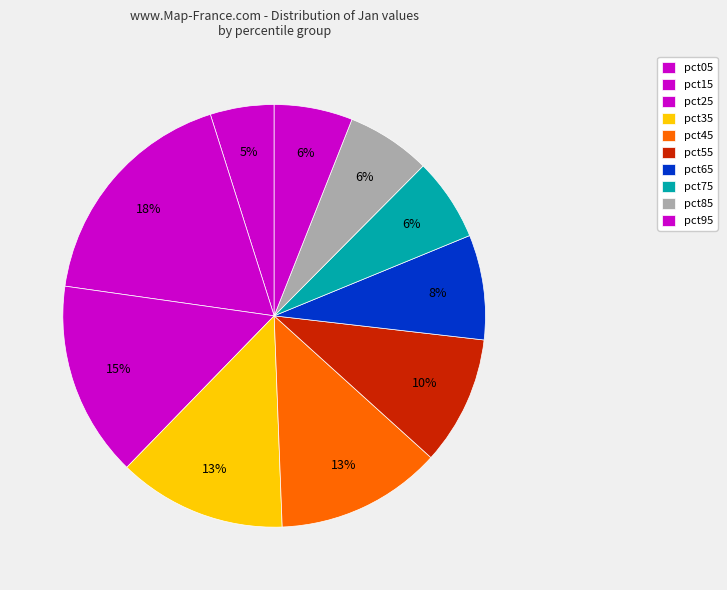

Is the sum of pct45 and pct95 greater than half?

No